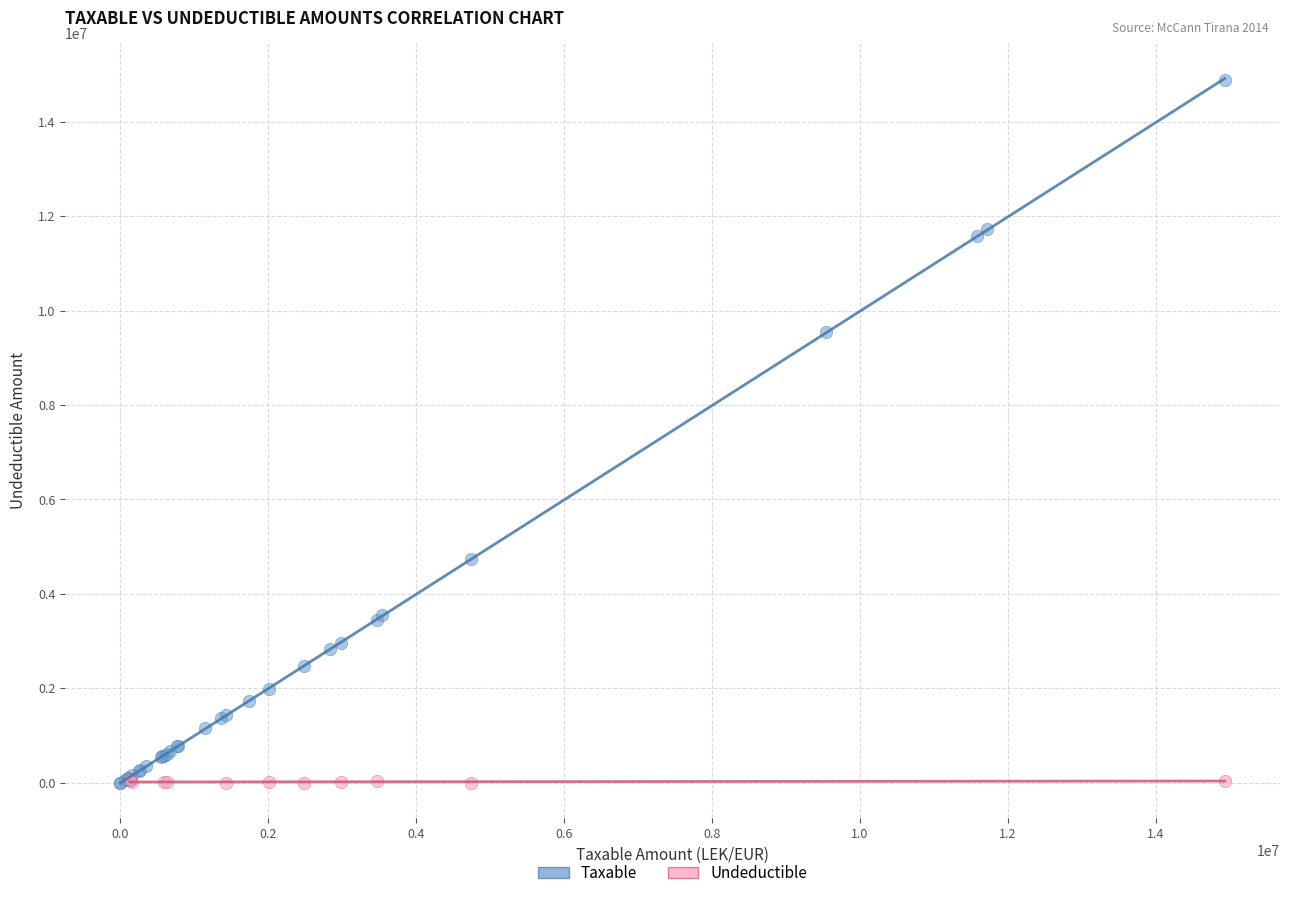

Which series contains the highest Y value?

Taxable